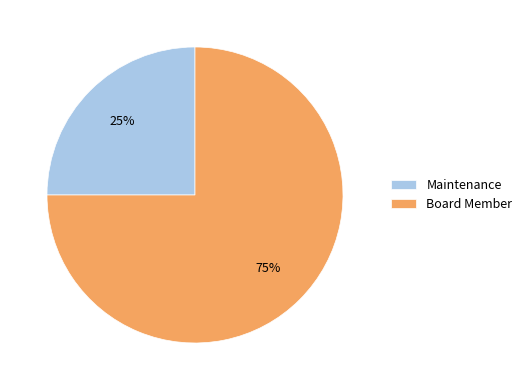

Is it true that Board Member is 67% of the pie?

False